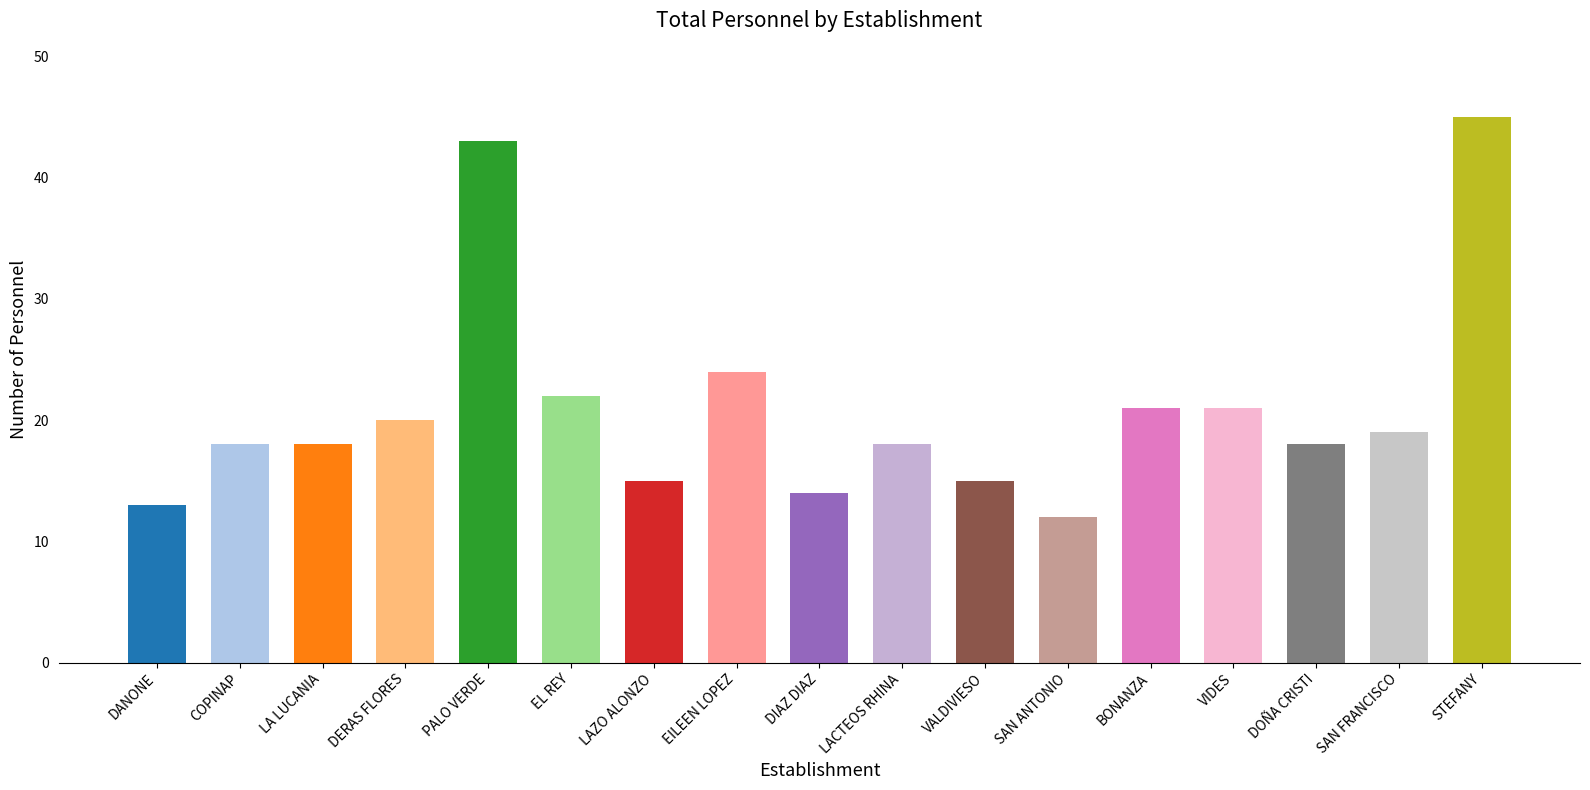

At which label does PersonalF first exceed 7?

DANONE